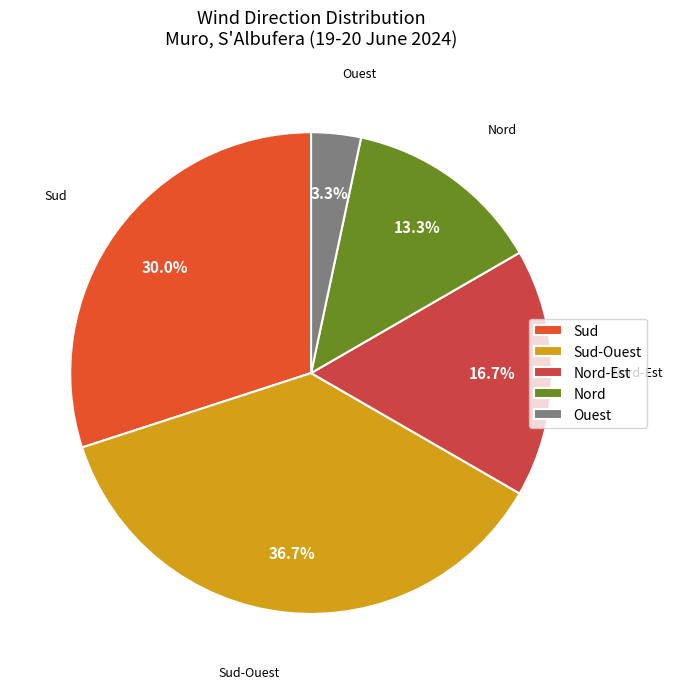

Is Nord the majority of the pie?

No